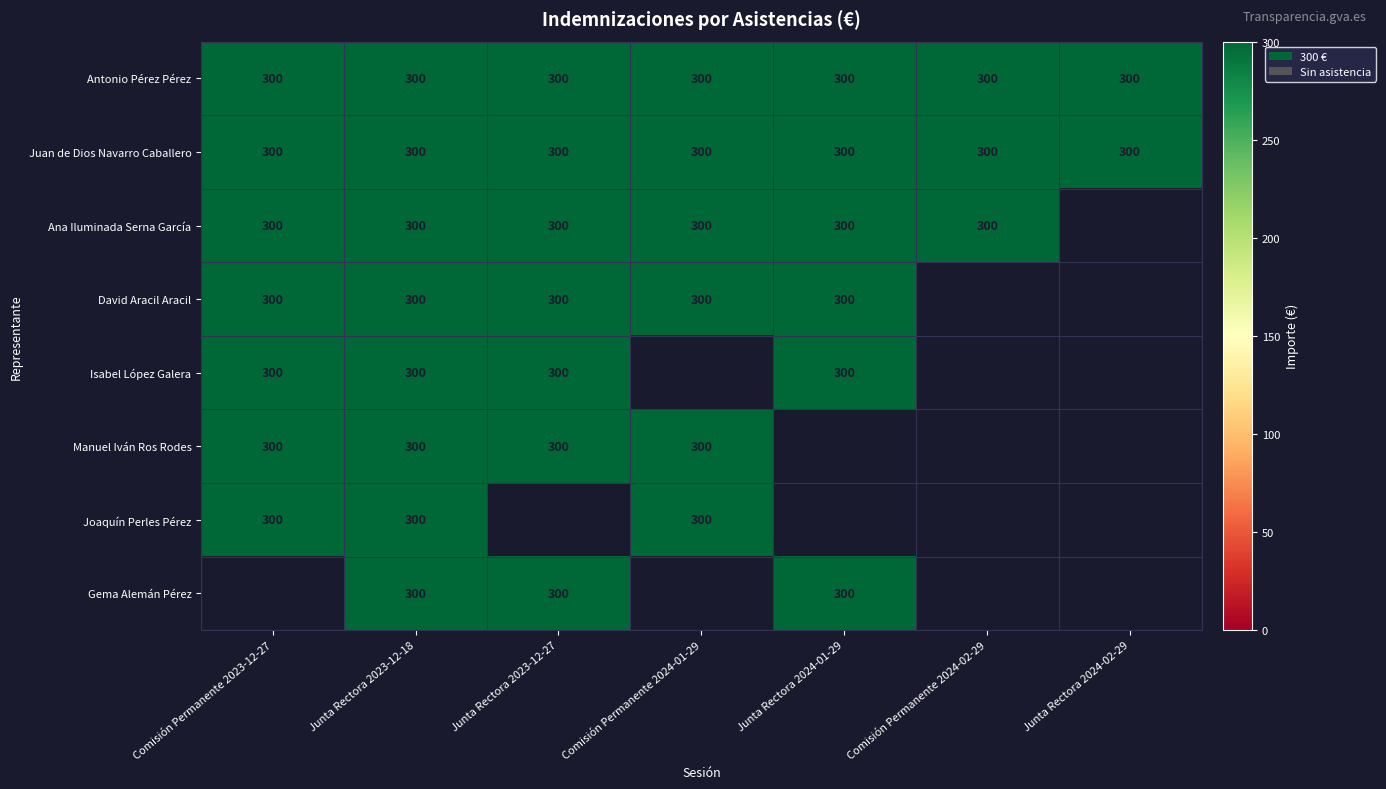

What is the difference between the maximum and minimum values in the Gema Alemán Pérez series?

300